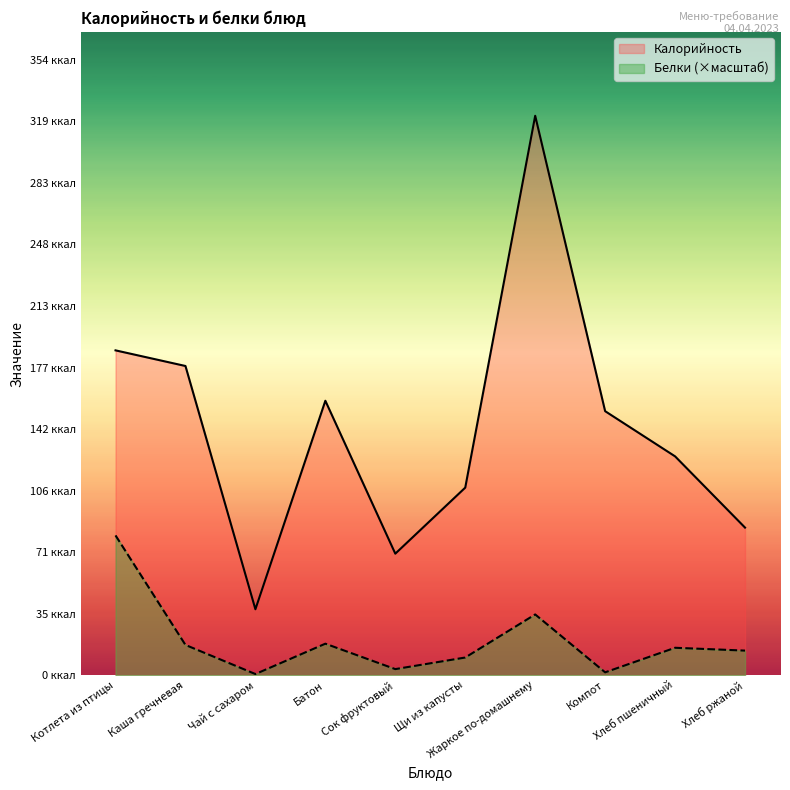

What are all the series names shown in the legend?

Калорийность, Белки (×масштаб)